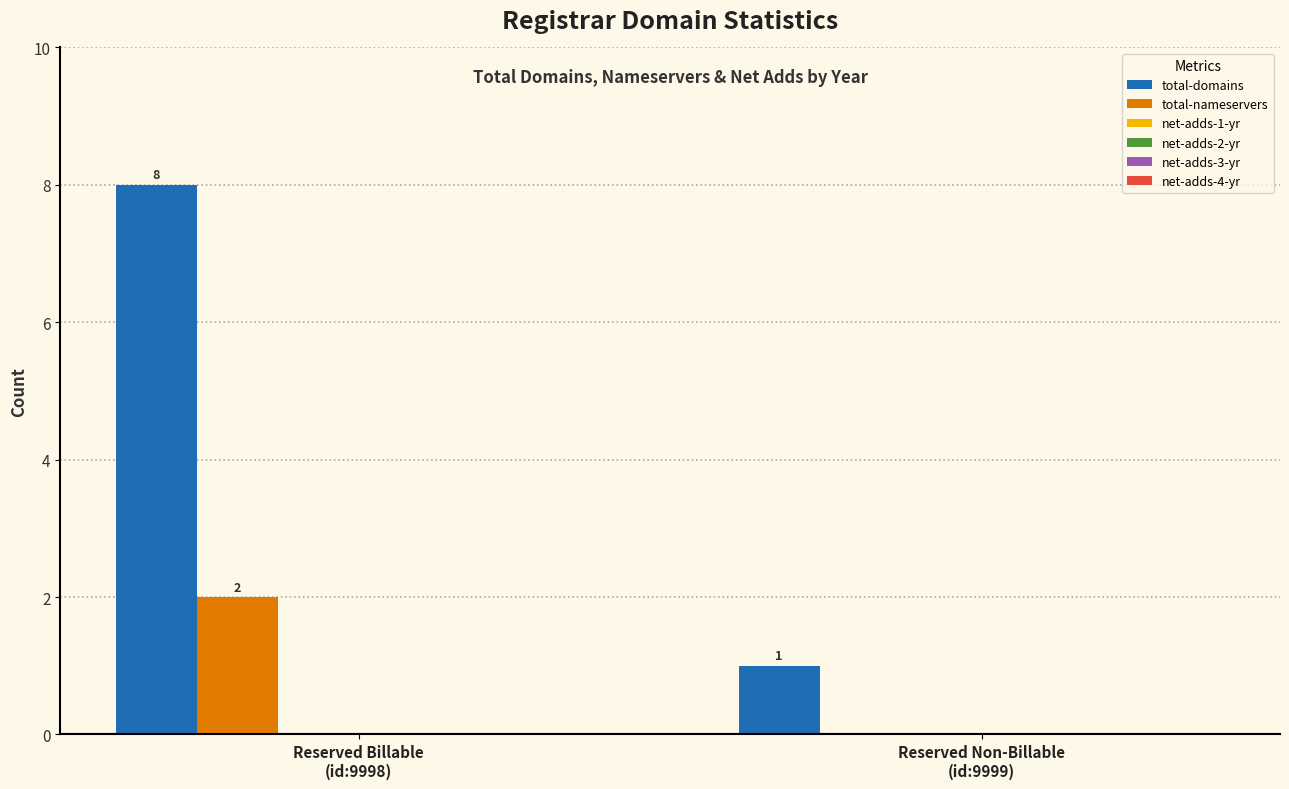

What is the sum of all total-domains values?

9